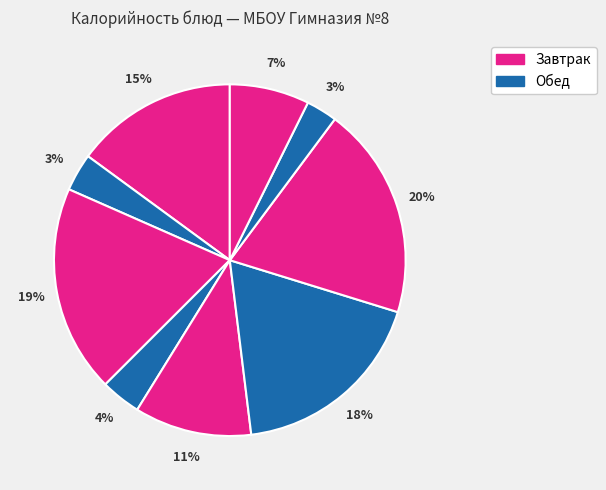

To the nearest percent, what is the average slice percentage?

11%